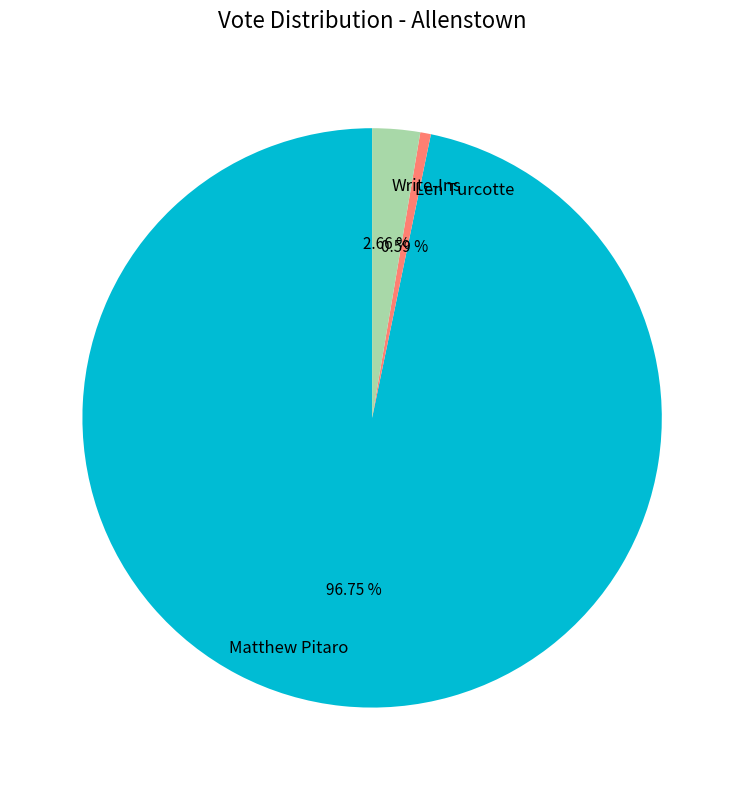

Is it true that Write-Ins is 3% of the pie?

True